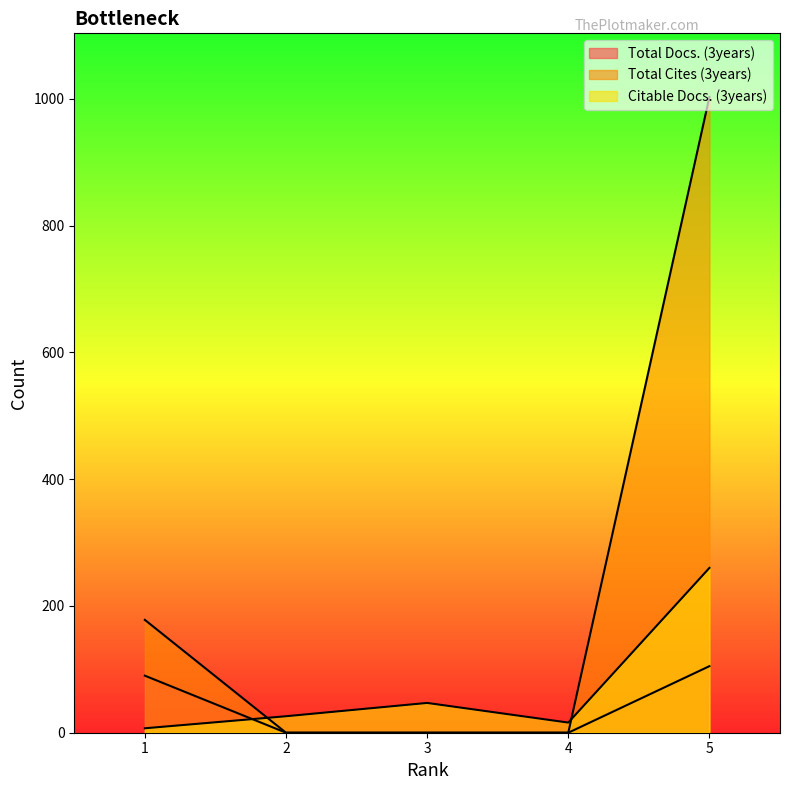

What is the difference between the Total Docs. (3years) values at 1 and 3?

90